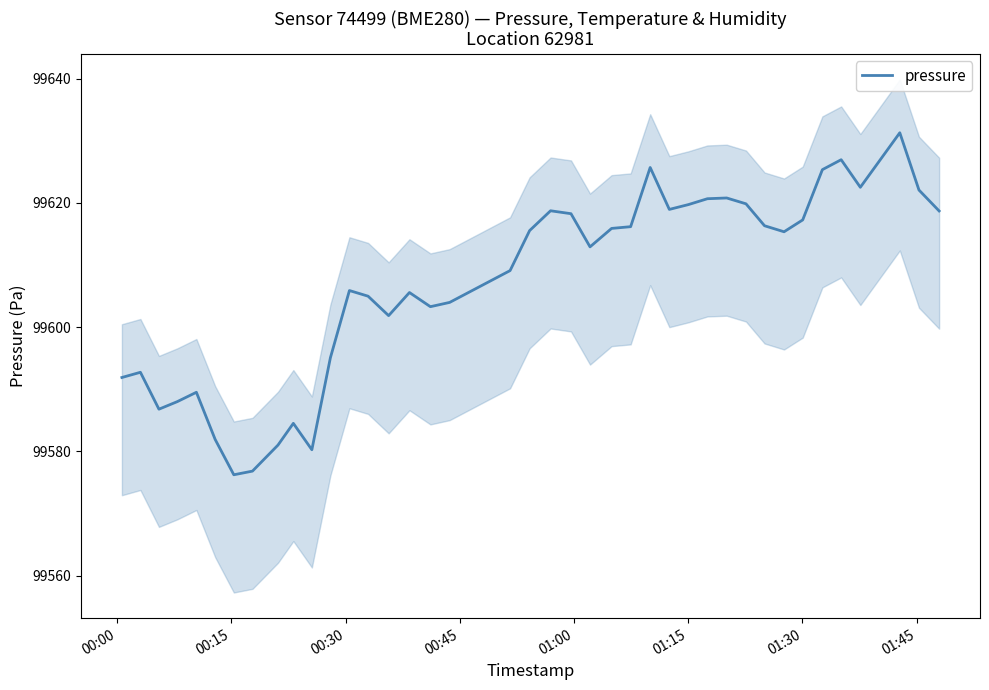

True or false: the data has more than 1 interior local peaks.

True